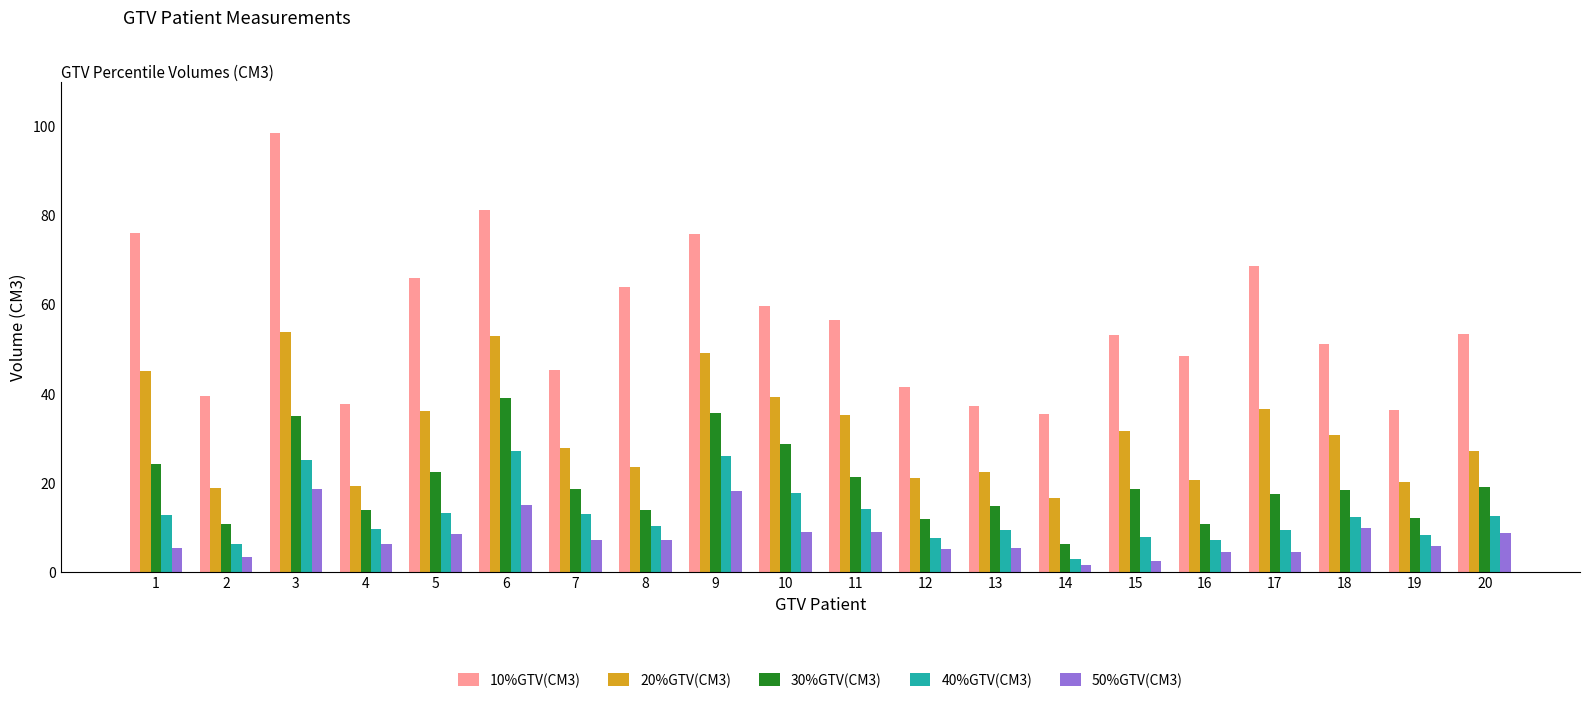

At which category is the sum across all series the highest?

3